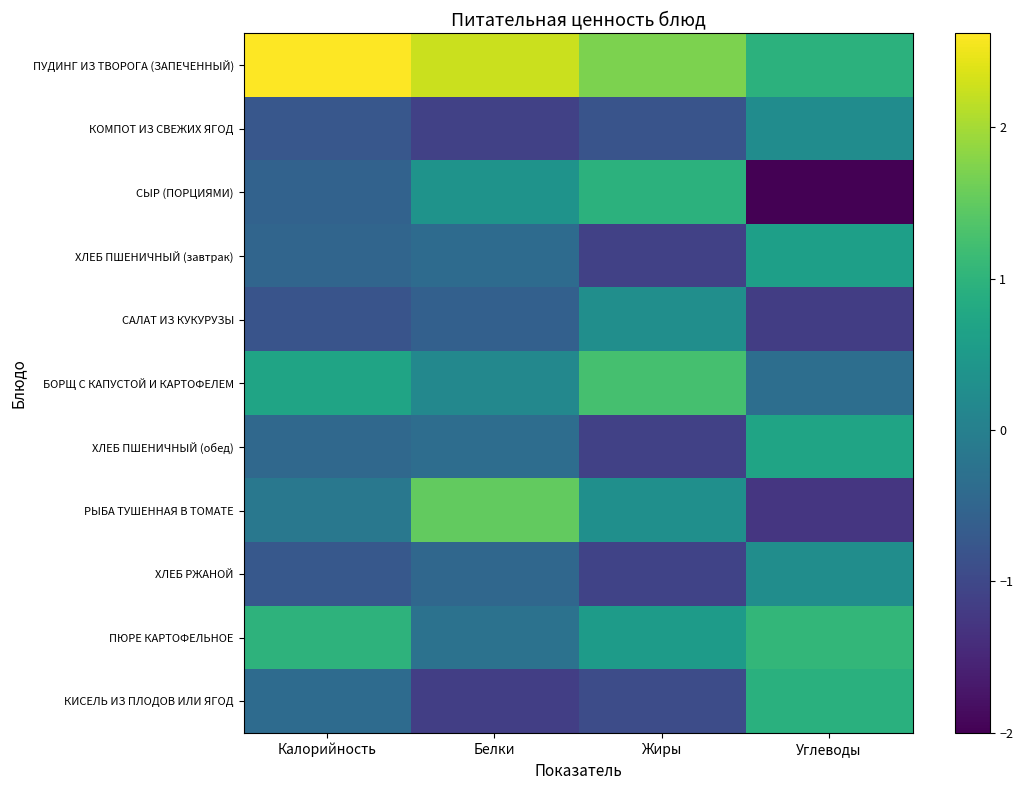

List the series in order of their peak value, lowest first.

КОМПОТ ИЗ СВЕЖИХ ЯГОД, ХЛЕБ РЖАНОЙ, САЛАТ ИЗ КУКУРУЗЫ, ХЛЕБ ПШЕНИЧНЫЙ (завтрак), ХЛЕБ ПШЕНИЧНЫЙ (обед), КИСЕЛЬ ИЗ ПЛОДОВ ИЛИ ЯГОД, СЫР (ПОРЦИЯМИ), ПЮРЕ КАРТОФЕЛЬНОЕ, БОРЩ С КАПУСТОЙ И КАРТОФЕЛЕМ, РЫБА ТУШЕННАЯ В ТОМАТЕ, ПУДИНГ ИЗ ТВОРОГА (ЗАПЕЧЕННЫЙ)